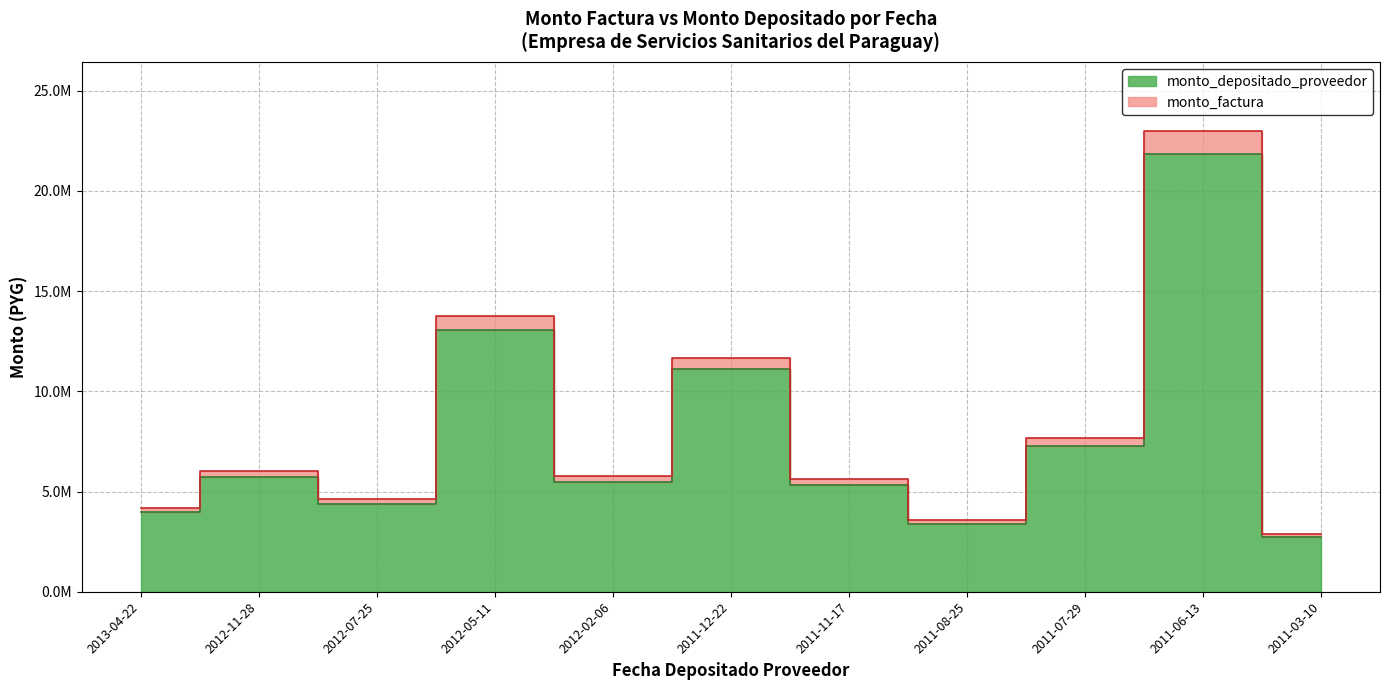

What is the sum of all monto_depositado_proveedor values?

84317086